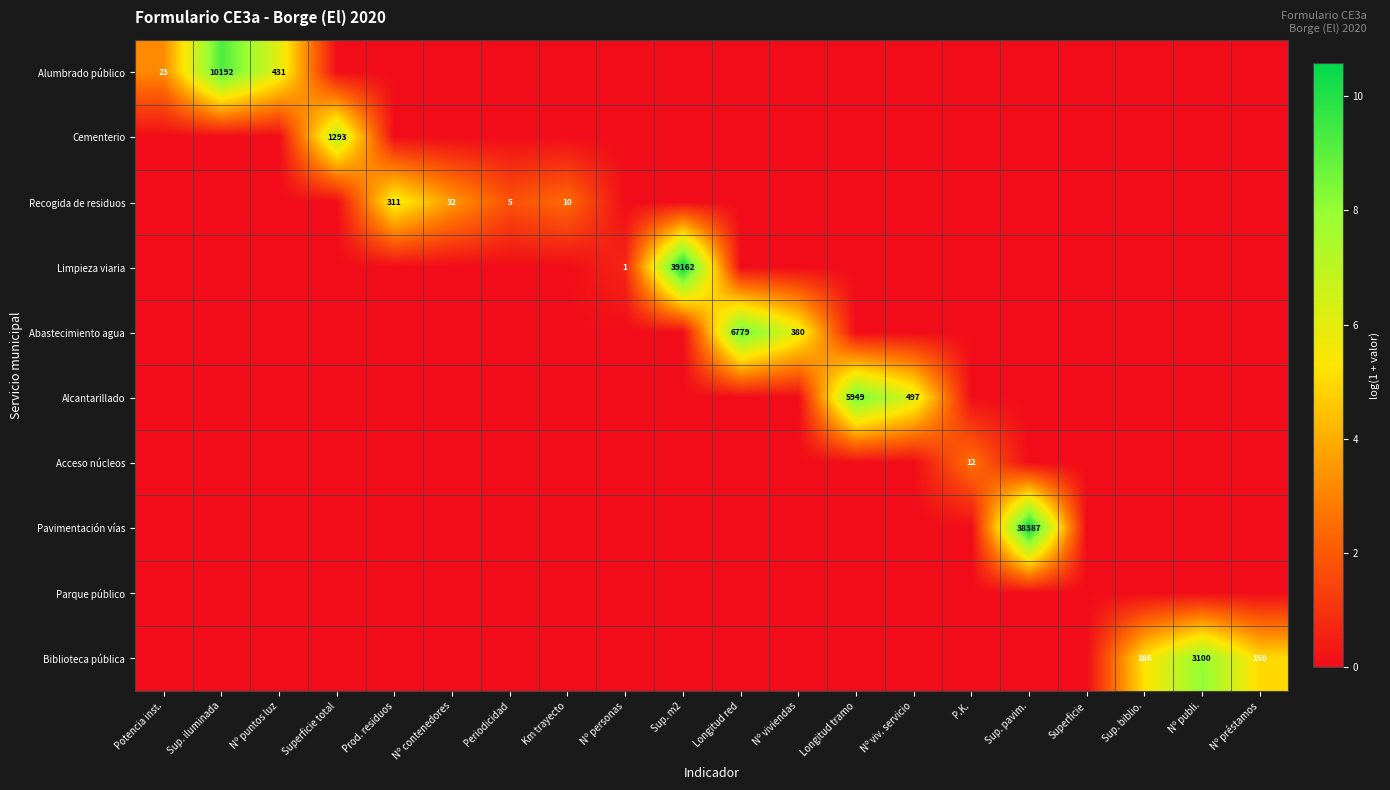

How many values in the Limpieza viaria series exceed 0?

2